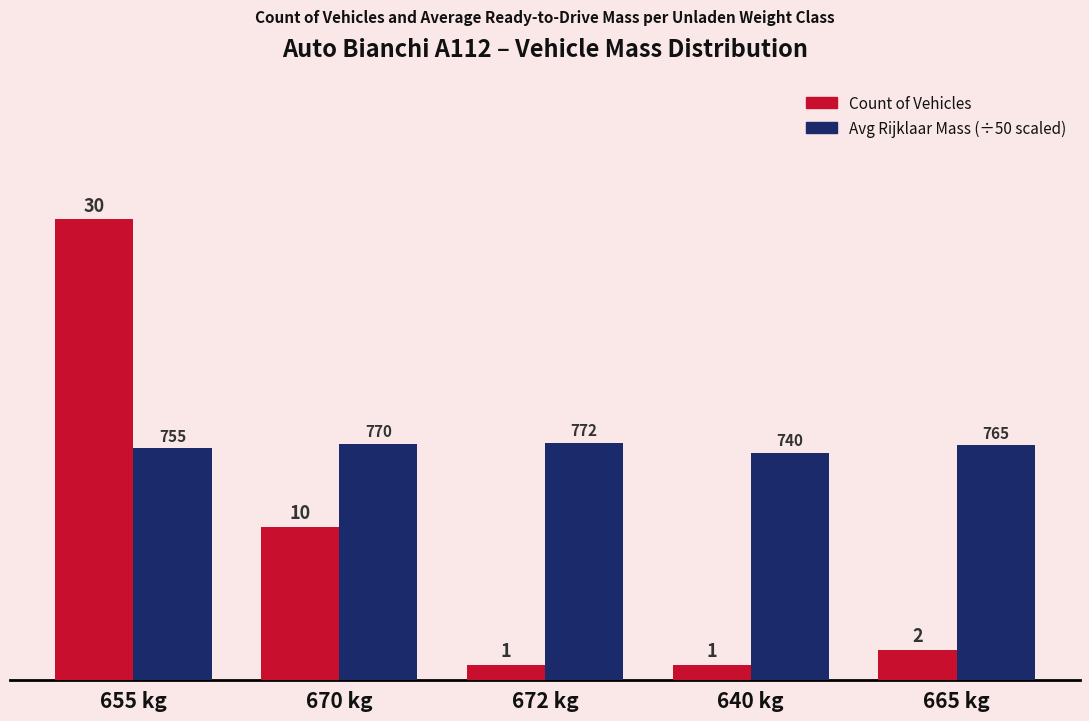

At which category is the sum across all series the highest?

655 kg